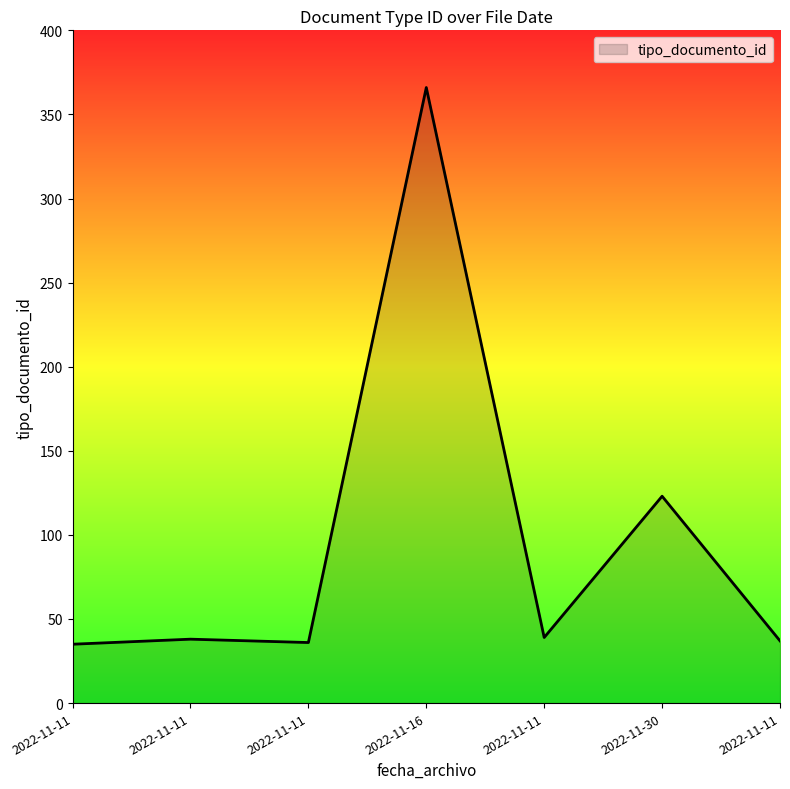

The chart shows a value of 237 at 2022-11-16. True or false?

False